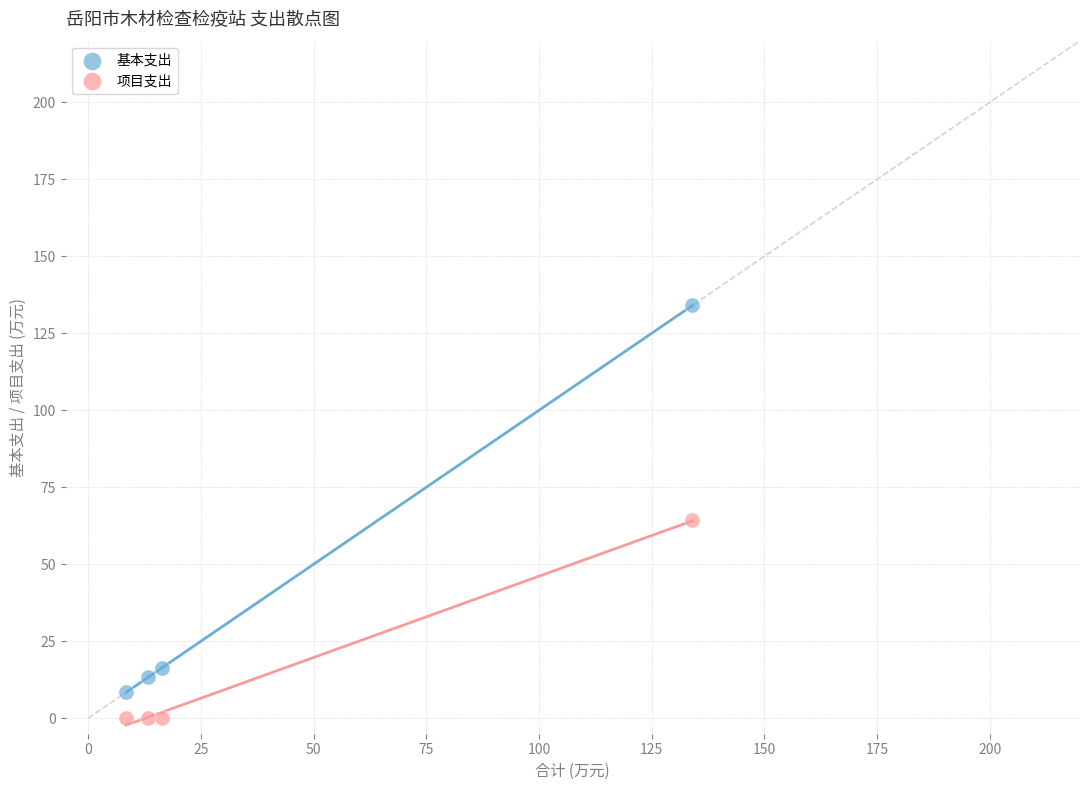

Across all series, what Y value is closest to 67?

64.3